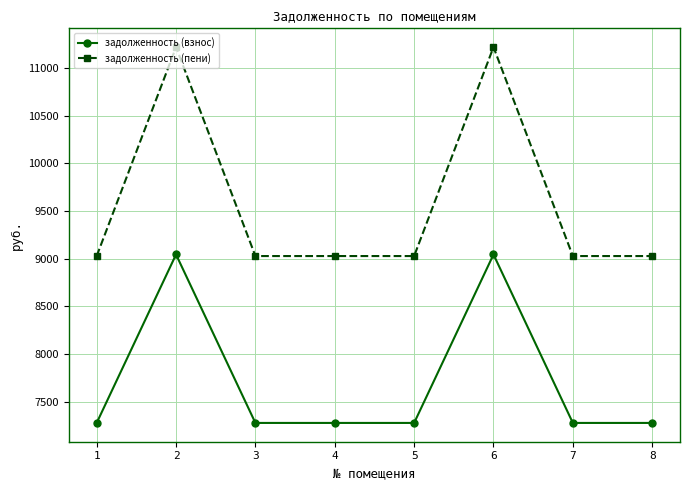

True or false: задолженность (пени) and задолженность (взнос) cross at least once.

False